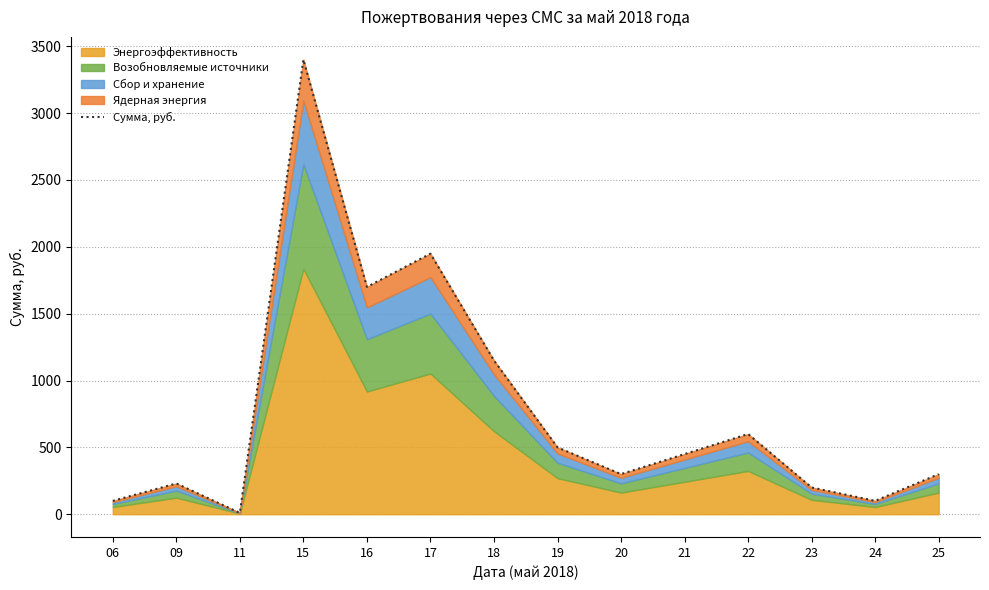

Reading left to right, what are all the values shown in this chart?

06=100	09=230	11=10	15=3400	16=1700	17=1949	18=1150	19=500	20=300	21=450	22=600	23=200	24=100	25=300